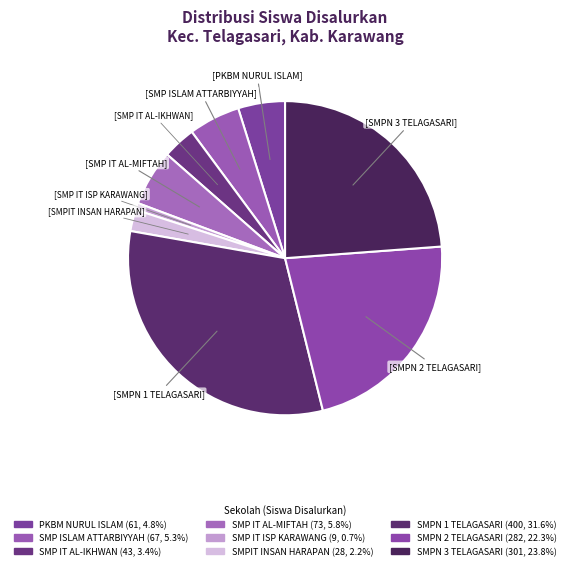

How many slices are in this pie chart?

9